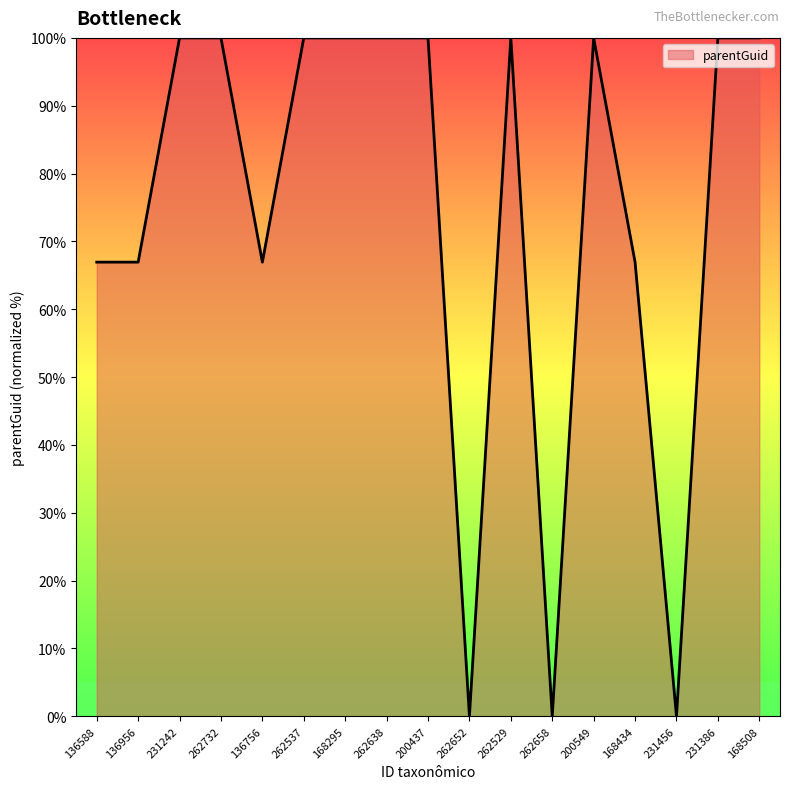

What is the difference between the maximum and minimum values?

100.0